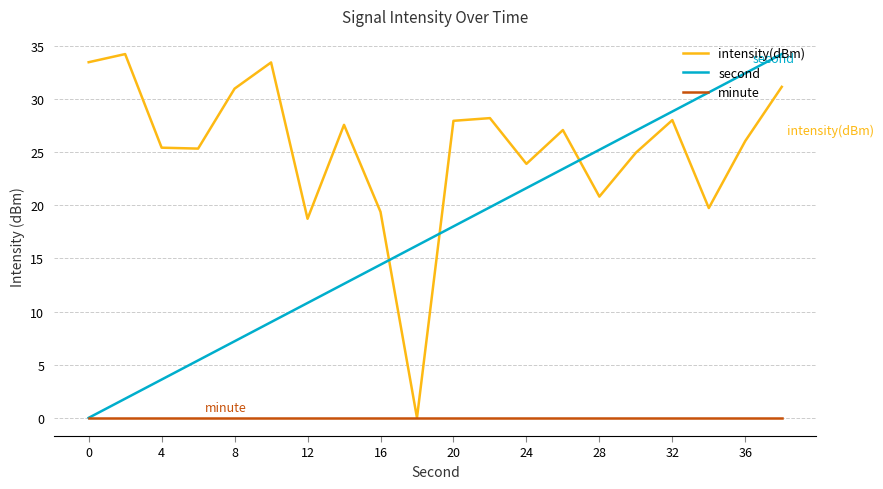

List the series in order of their overall mean, highest first.

intensity(dBm), second, minute